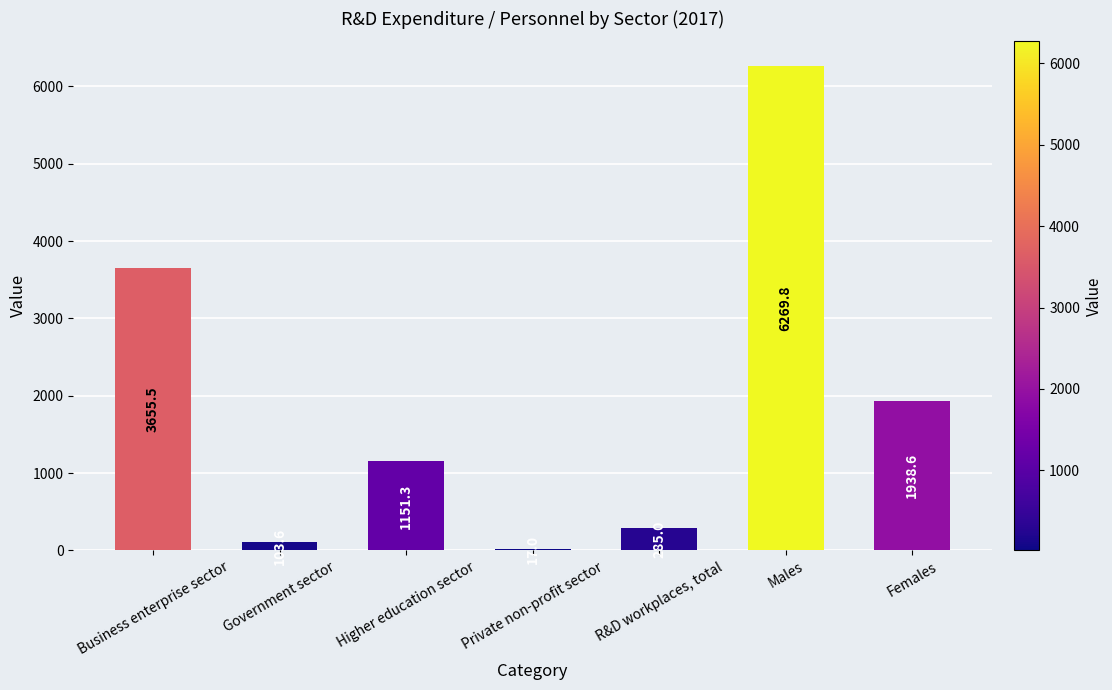

How many distinct data groups are displayed?

1